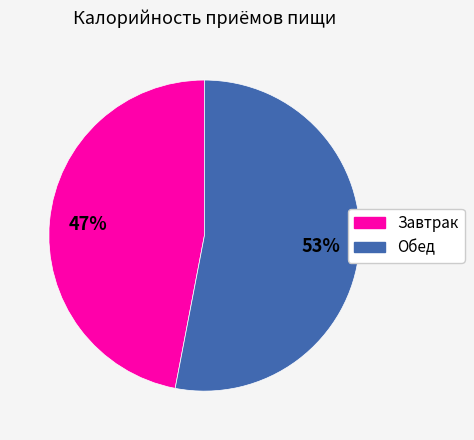

To the nearest percent, what is the combined percentage of Завтрак and Обед?

100%